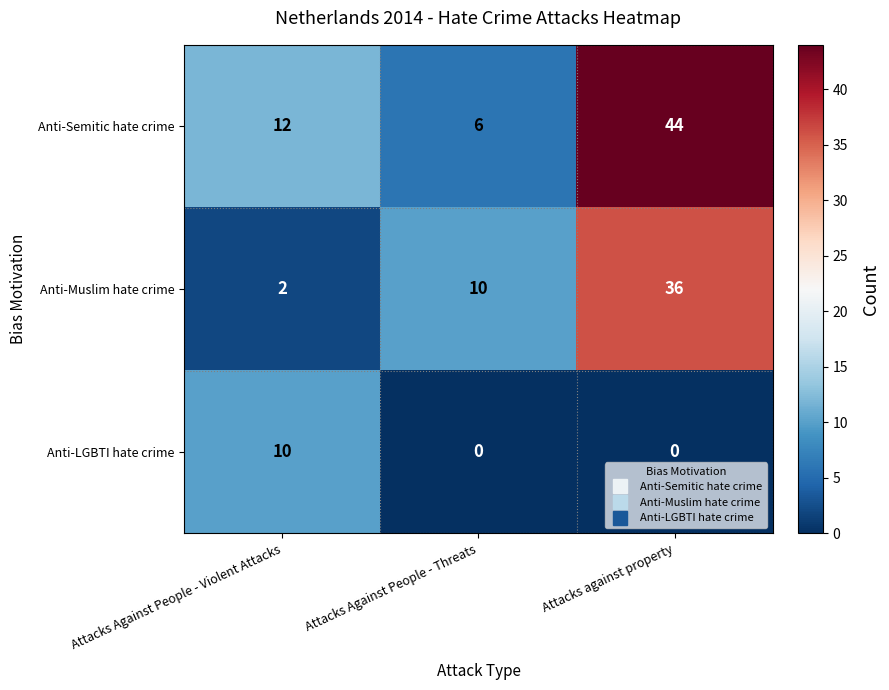

What is the spread (max minus min) of values at Attacks Against People - Violent Attacks?

10